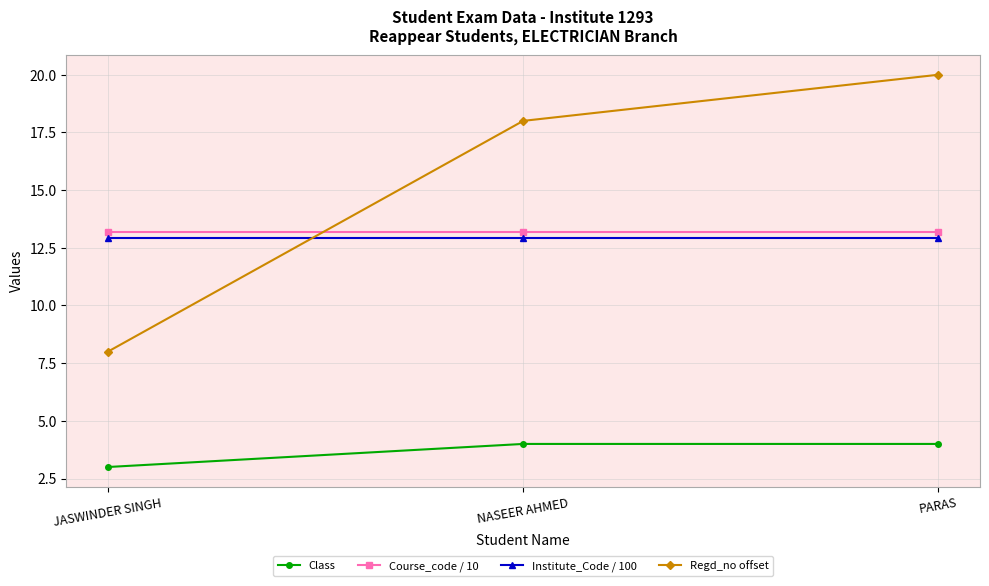

How many lines are shown in the chart?

4